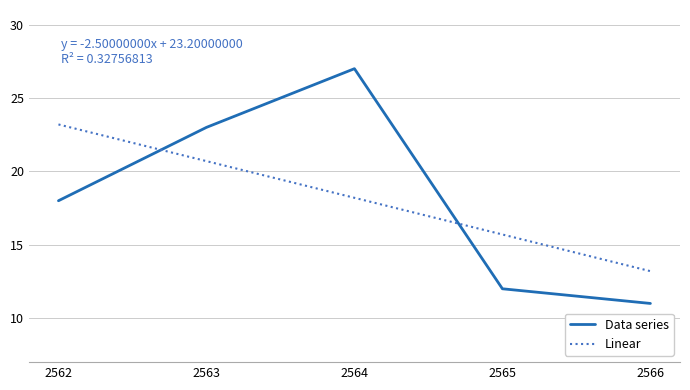

What is the difference between the maximum and minimum values?

16